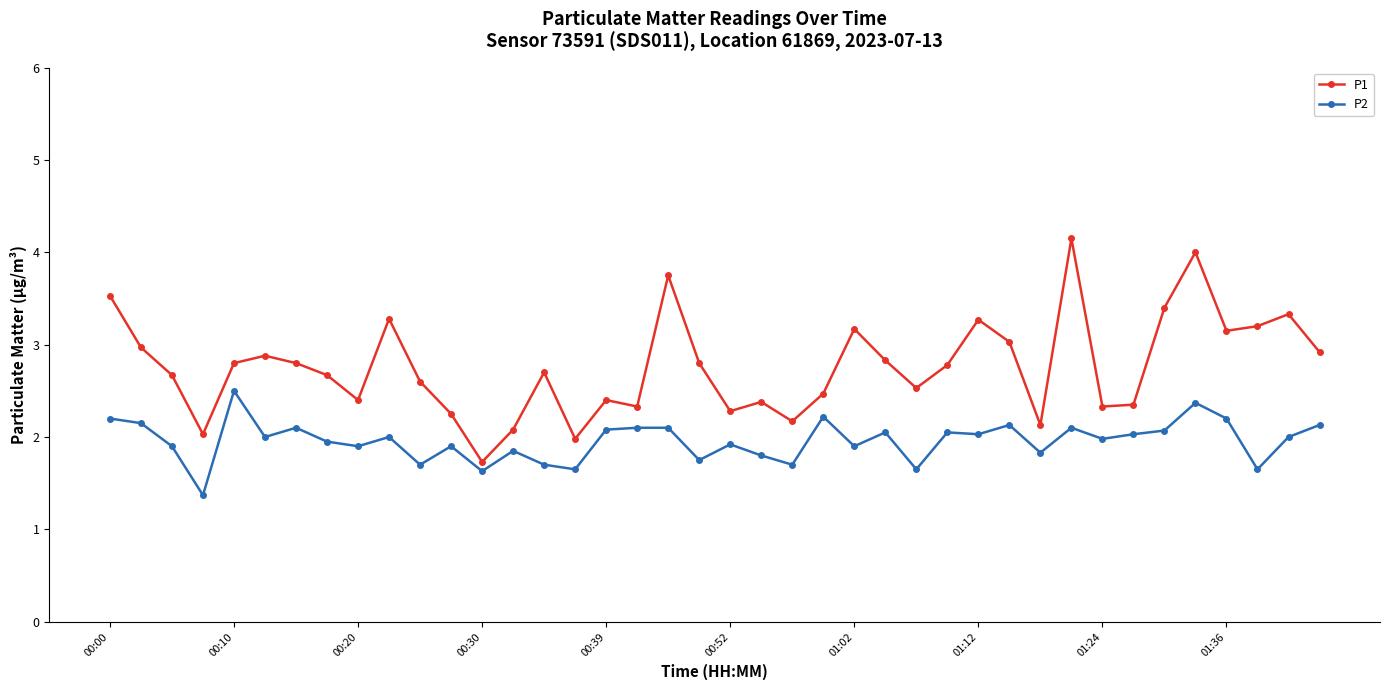

How many interior local valleys does the P1 series have?

11